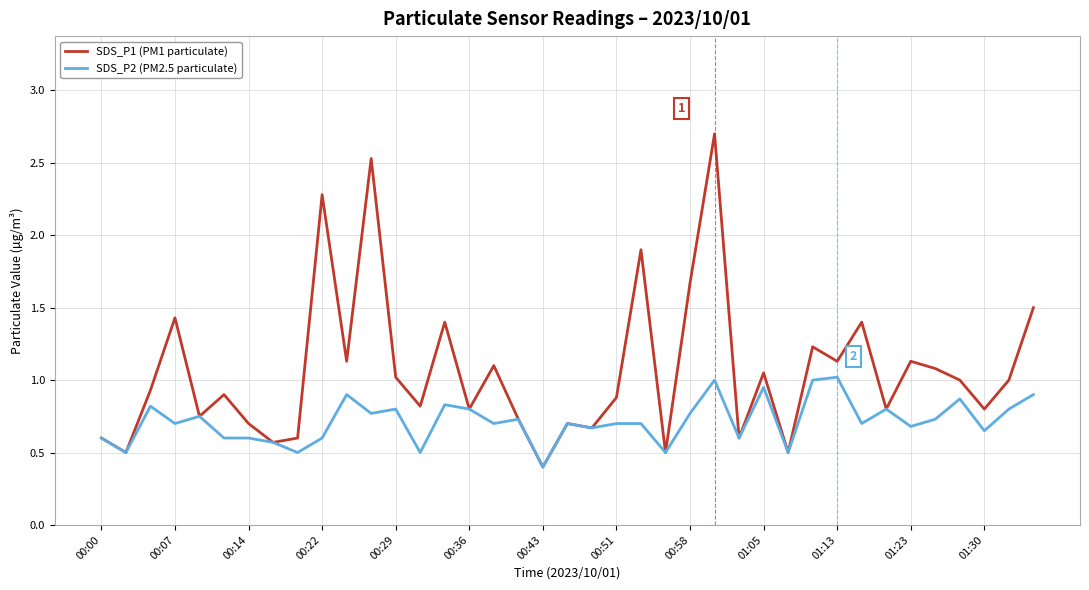

How many interior local peaks does the SDS_P1 (PM1 particulate) series have?

13